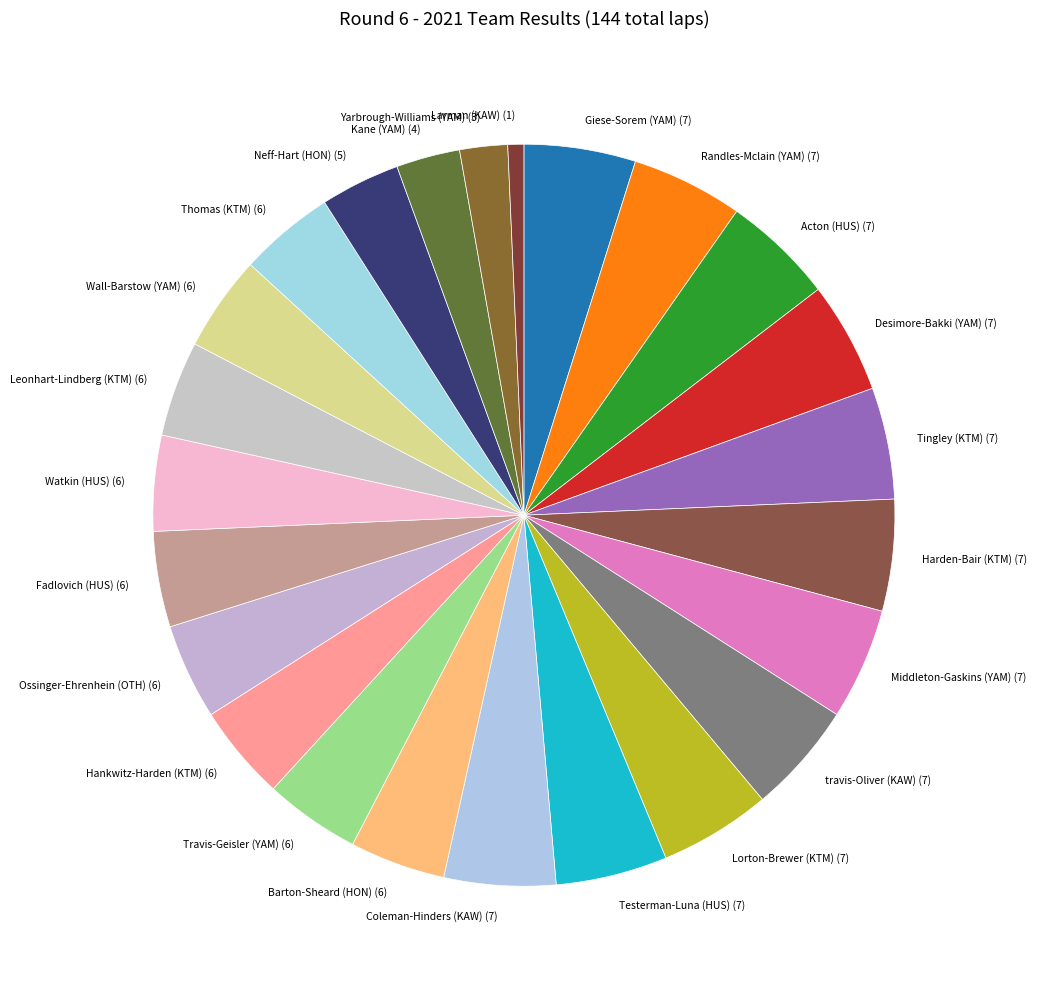

How many slices are in this pie chart?

24